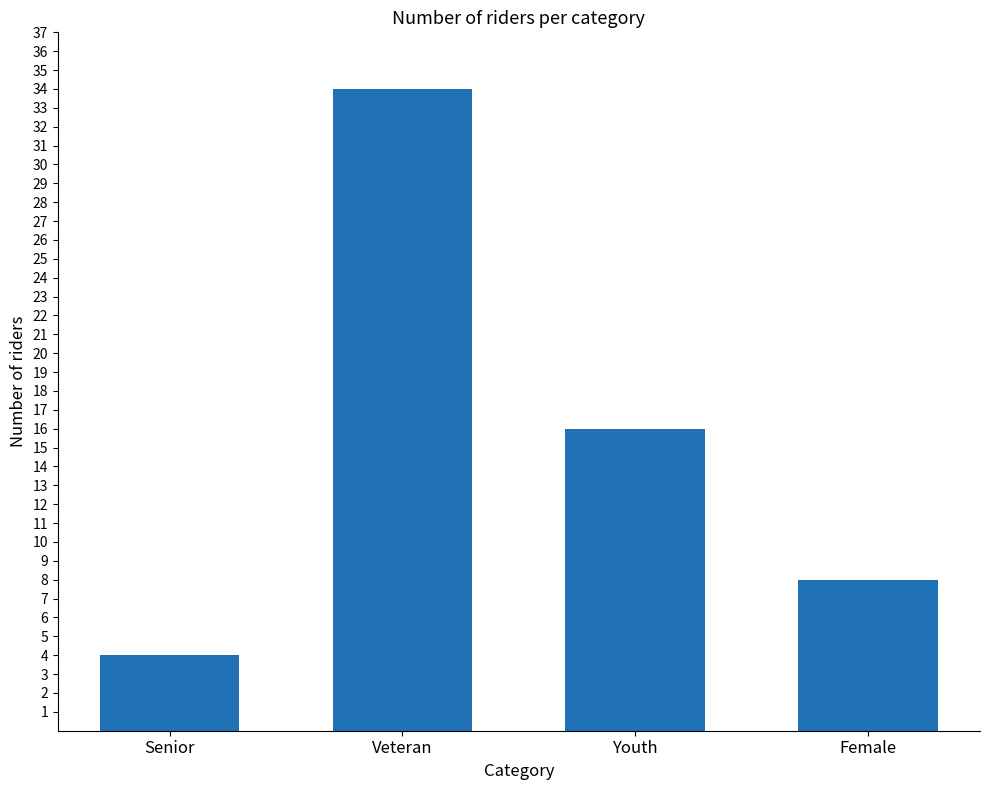

Are the bars horizontal?

No